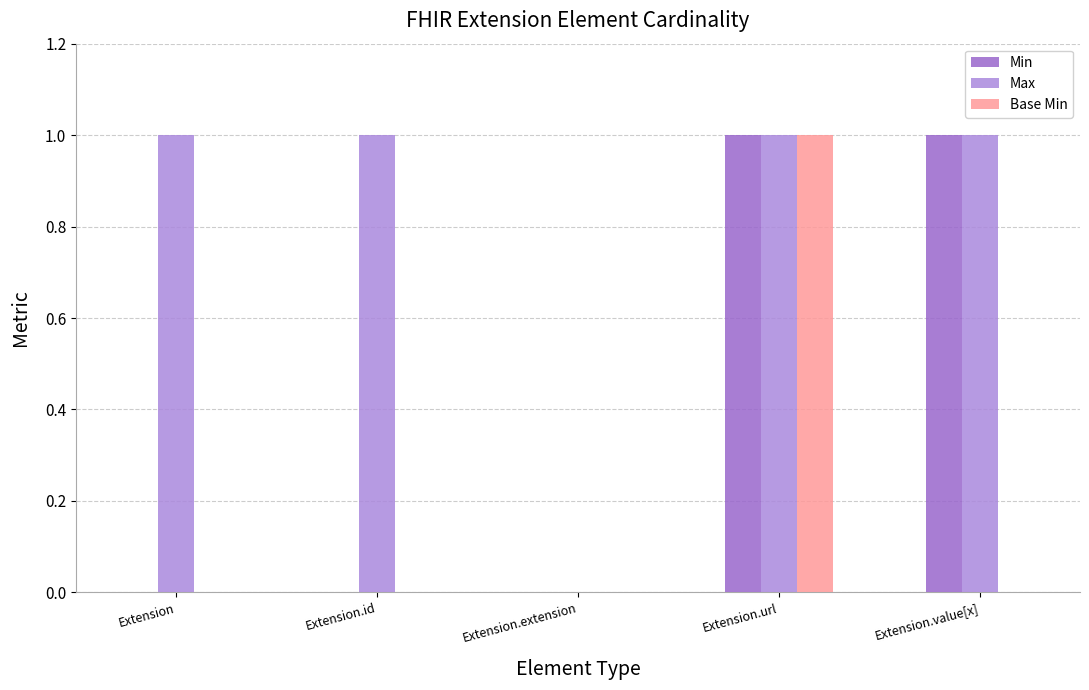

The value of Base Min at Extension is 0. True or false?

True